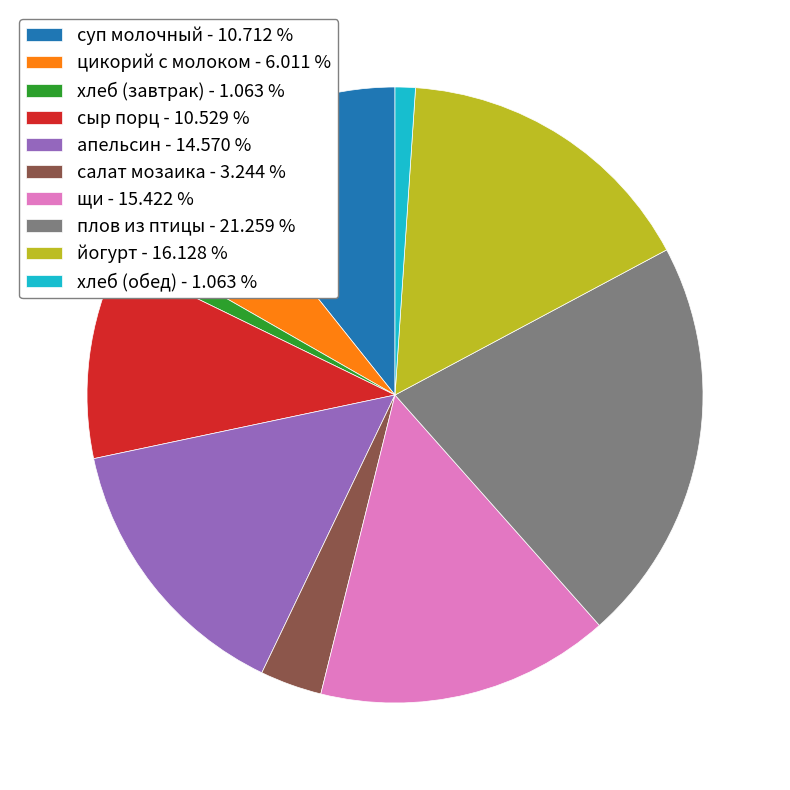

Is хлеб (обед) - 1.063 % the majority of the pie?

No